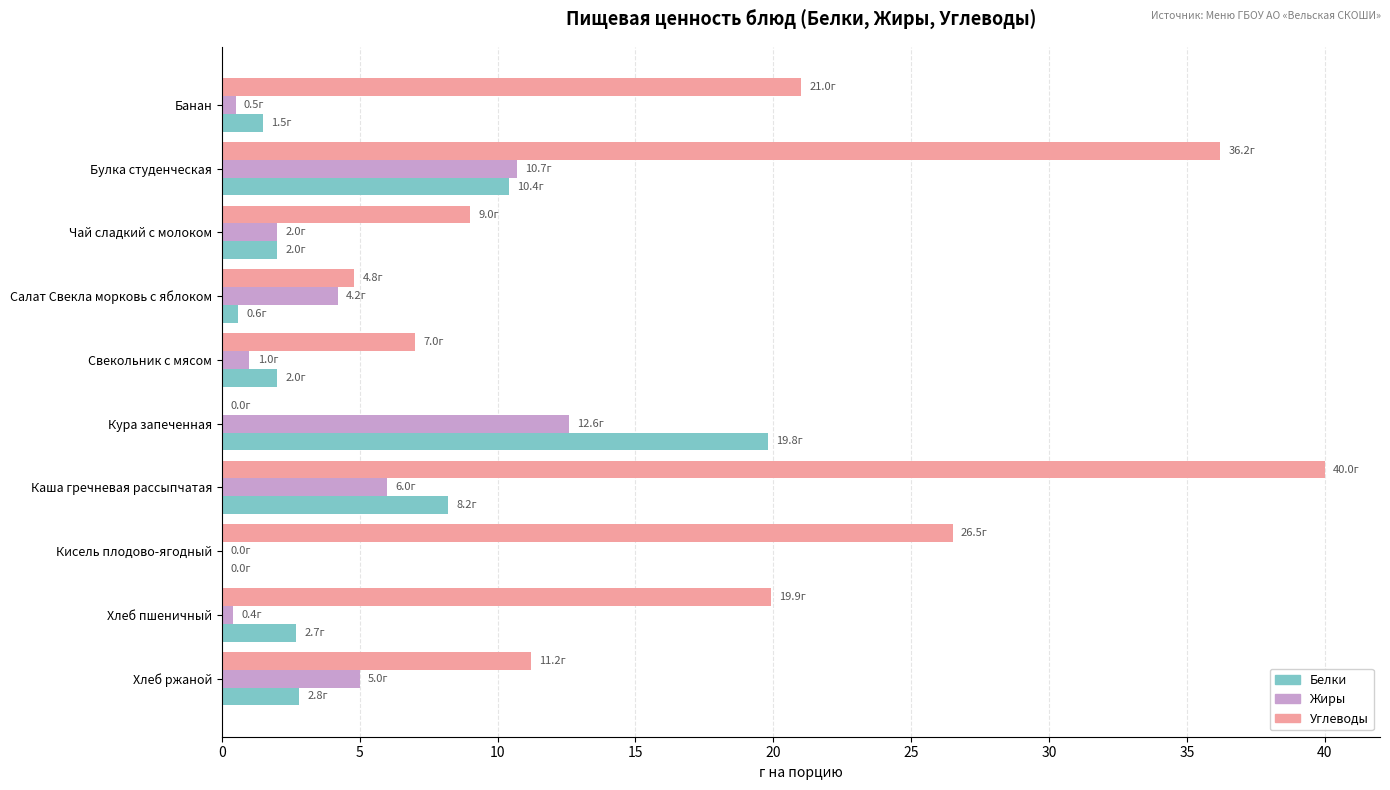

Is the value of Белки at Кура запеченная greater than the value of Жиры at Салат Свекла морковь с яблоком?

Yes